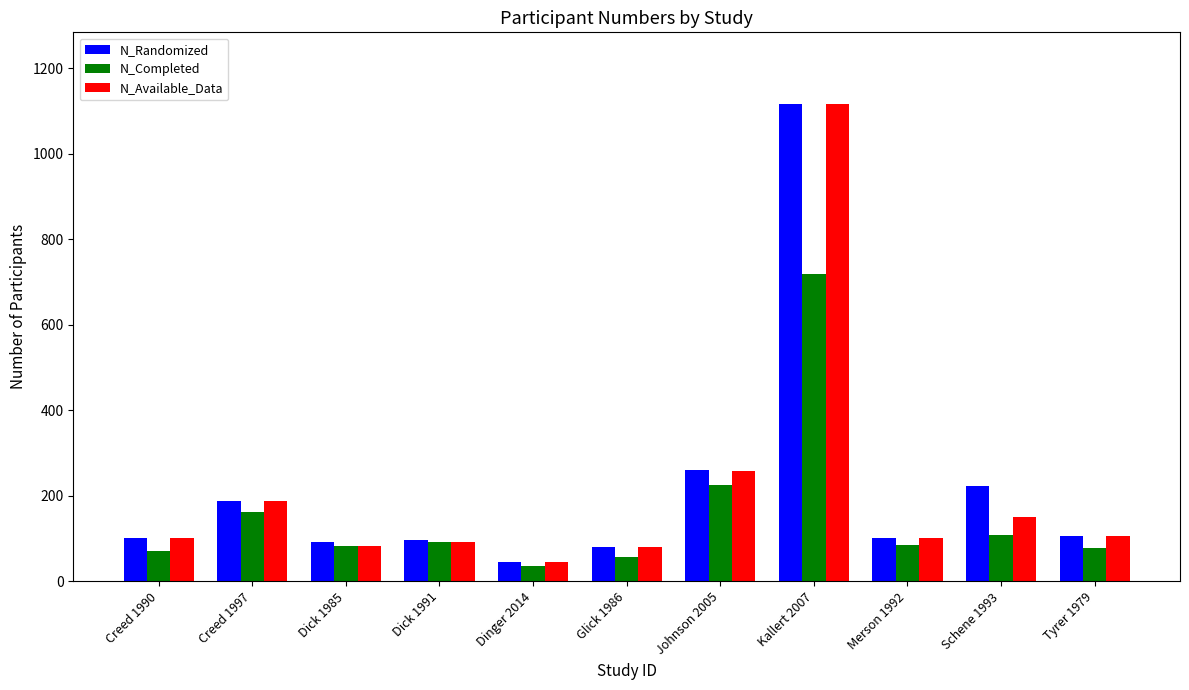

Are the bars grouped side by side (vs. stacked)?

Yes